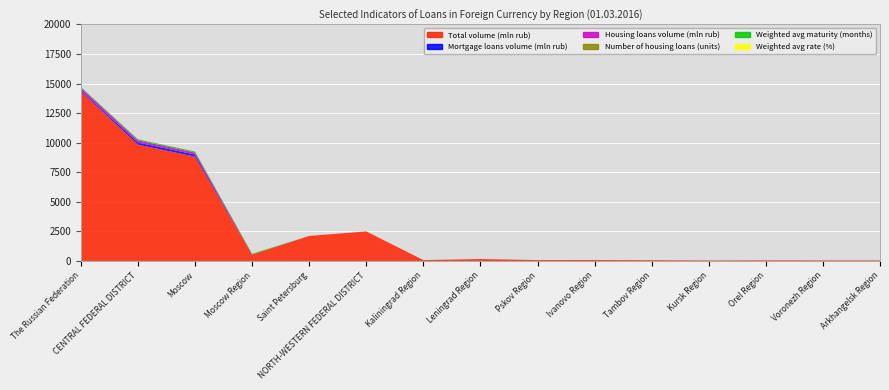

Reading left to right, list all the values displayed in this chart.

Total volume (mln rub): The Russian Federation=14331	CENTRAL FEDERAL DISTRICT=9839	Moscow=8824	Moscow Region=533	Saint Petersburg=2115	NORTH-WESTERN FEDERAL DISTRICT=2496	Kaliningrad Region=73	Leningrad Region=162	Pskov Region=76	Ivanovo Region=80	Tambov Region=64	Kursk Region=43	Orel Region=54	Voronezh Region=48	Arkhangelsk Region=47
Mortgage loans volume (mln rub): The Russian Federation=85	CENTRAL FEDERAL DISTRICT=175	Moscow=170	Moscow Region=5	Saint Petersburg=0	NORTH-WESTERN FEDERAL DISTRICT=0	Kaliningrad Region=0	Leningrad Region=0	Pskov Region=0	Ivanovo Region=0	Tambov Region=0	Kursk Region=0	Orel Region=0	Voronezh Region=0	Arkhangelsk Region=0
Housing loans volume (mln rub): The Russian Federation=223	CENTRAL FEDERAL DISTRICT=182	Moscow=170	Moscow Region=12	Saint Petersburg=0	NORTH-WESTERN FEDERAL DISTRICT=0	Kaliningrad Region=0	Leningrad Region=0	Pskov Region=0	Ivanovo Region=0	Tambov Region=0	Kursk Region=0	Orel Region=0	Voronezh Region=0	Arkhangelsk Region=0
Number of housing loans (units): The Russian Federation=11	CENTRAL FEDERAL DISTRICT=8	Moscow=6	Moscow Region=2	Saint Petersburg=0	NORTH-WESTERN FEDERAL DISTRICT=0	Kaliningrad Region=0	Leningrad Region=0	Pskov Region=0	Ivanovo Region=0	Tambov Region=0	Kursk Region=0	Orel Region=0	Voronezh Region=0	Arkhangelsk Region=0
Weighted avg maturity (months): The Russian Federation=70	CENTRAL FEDERAL DISTRICT=84	Moscow=86	Moscow Region=59	Saint Petersburg=0	NORTH-WESTERN FEDERAL DISTRICT=0	Kaliningrad Region=0	Leningrad Region=0	Pskov Region=0	Ivanovo Region=0	Tambov Region=0	Kursk Region=0	Orel Region=0	Voronezh Region=0	Arkhangelsk Region=0
Weighted avg rate (%): The Russian Federation=7	CENTRAL FEDERAL DISTRICT=6	Moscow=6	Moscow Region=9	Saint Petersburg=0	NORTH-WESTERN FEDERAL DISTRICT=0	Kaliningrad Region=0	Leningrad Region=0	Pskov Region=0	Ivanovo Region=0	Tambov Region=0	Kursk Region=0	Orel Region=0	Voronezh Region=0	Arkhangelsk Region=0